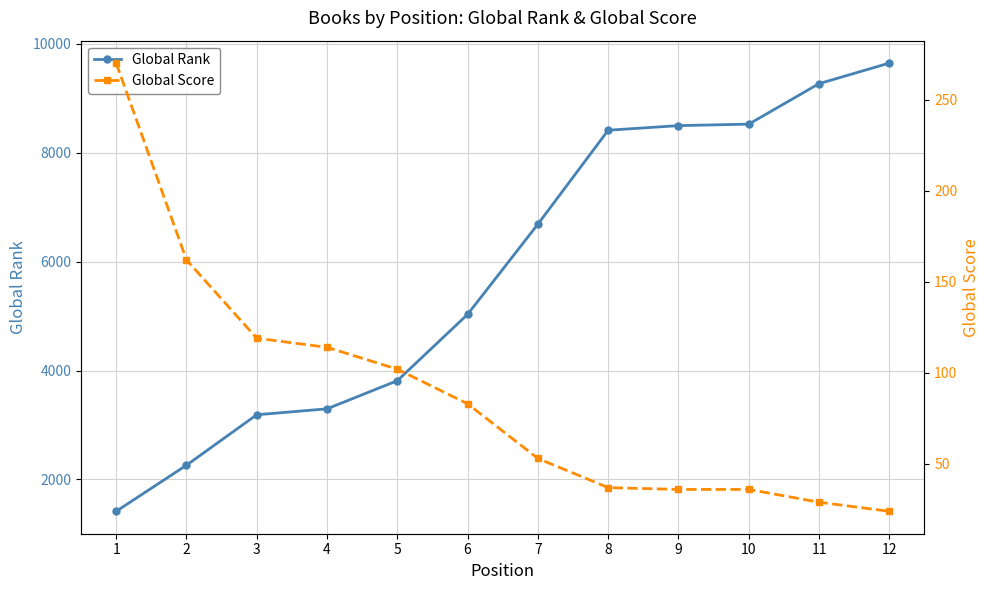

What is the difference between the Global Rank values at 10 and 9?

27